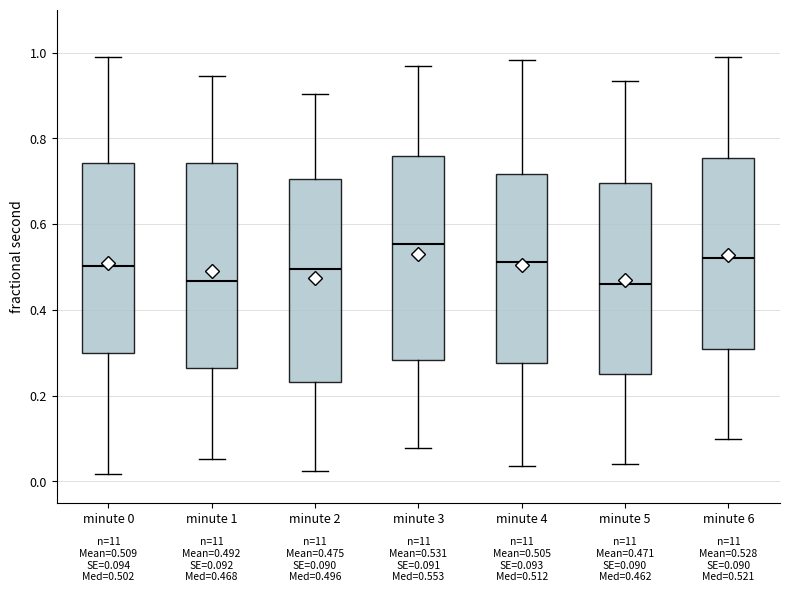

Which box has the highest median line?

minute 3